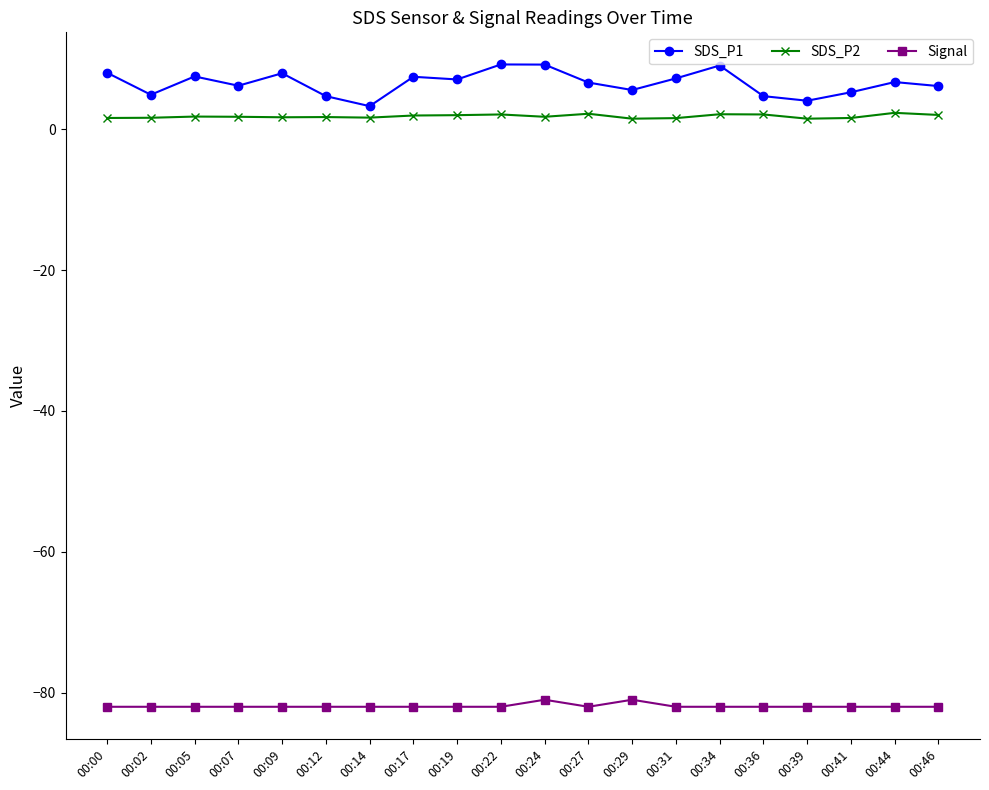

Is the value of Signal at 00:14 greater than the value of SDS_P1 at 00:39?

No